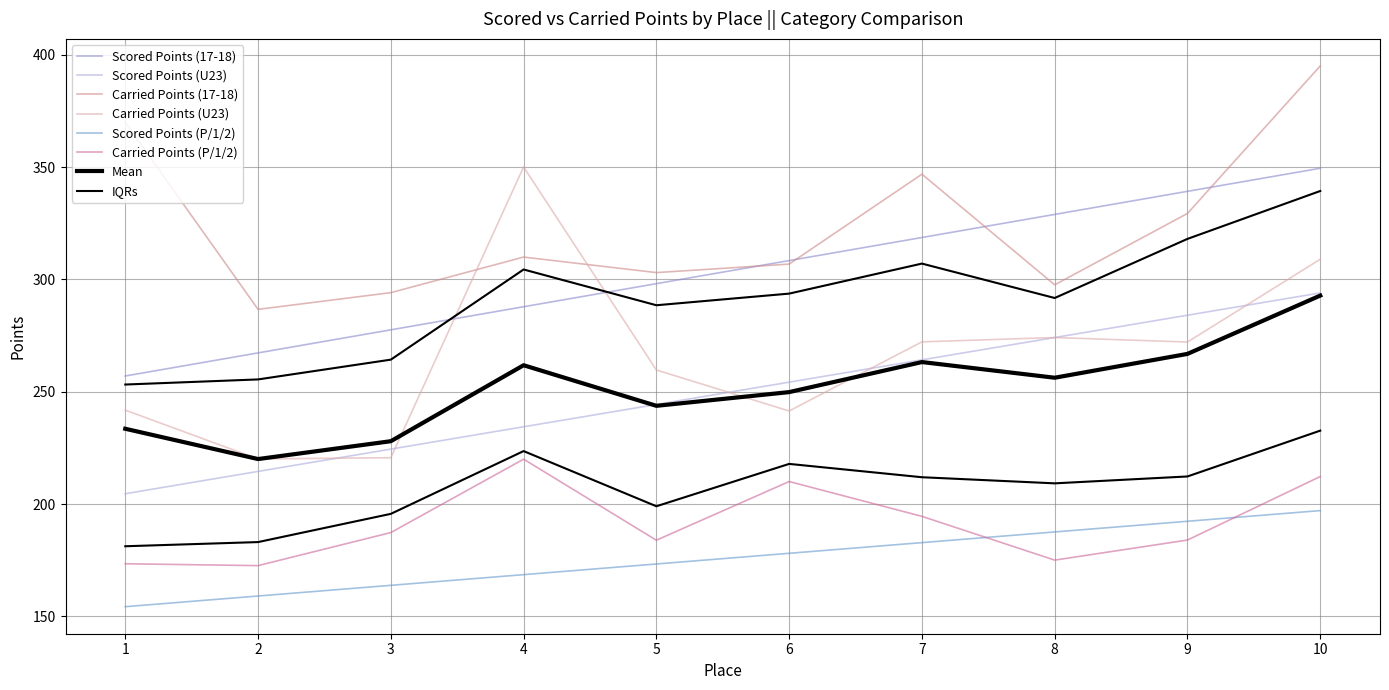

At which category does Carried Points U23 reach its first local valley?

2